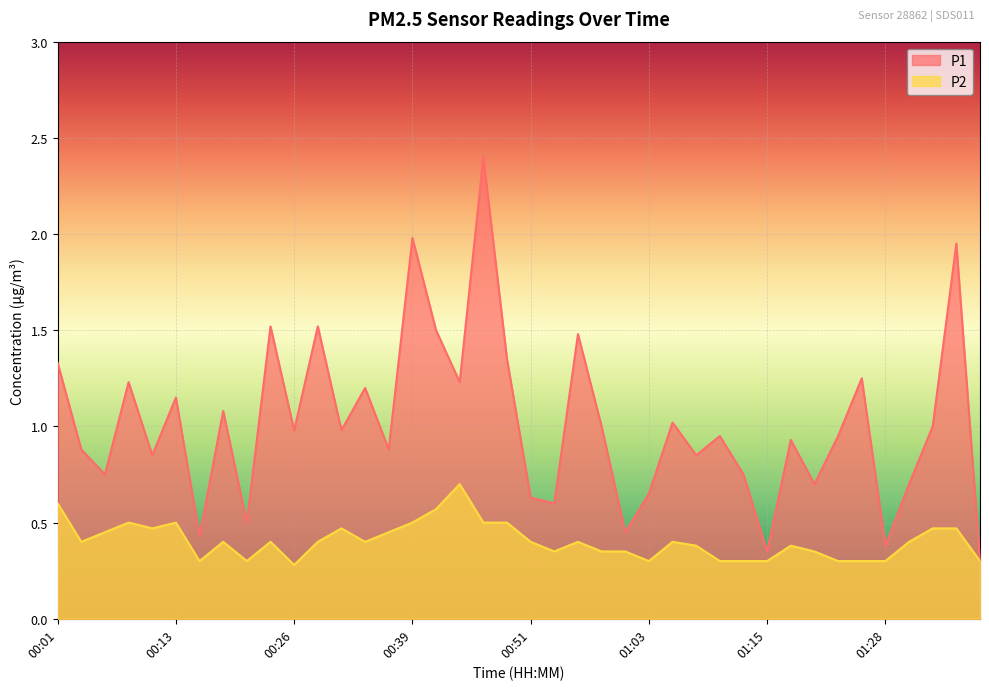

At which category is the sum across all series the highest?

00:46